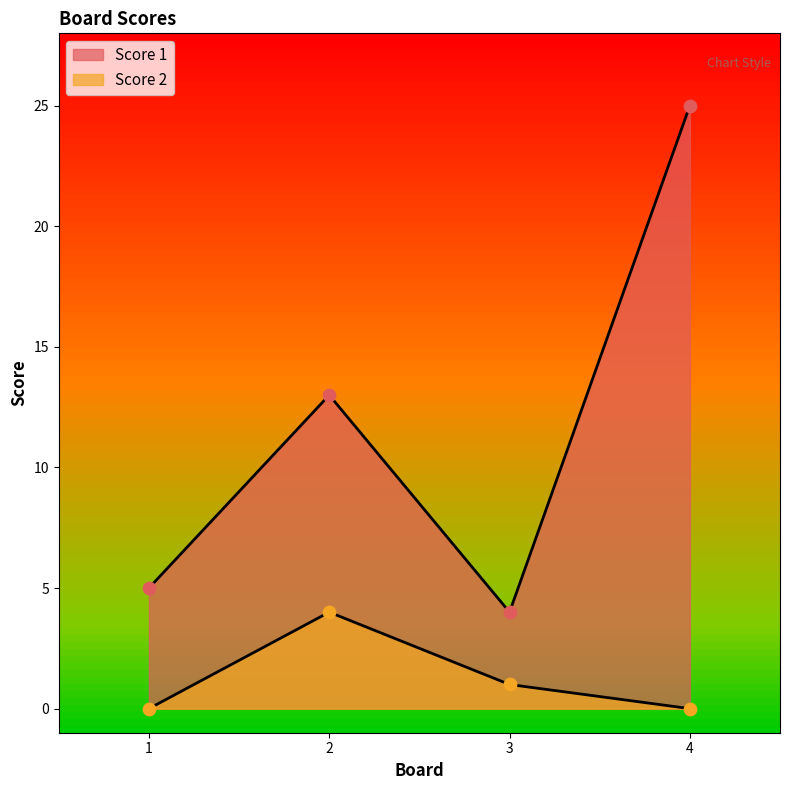

At which category is the sum across all series the highest?

4